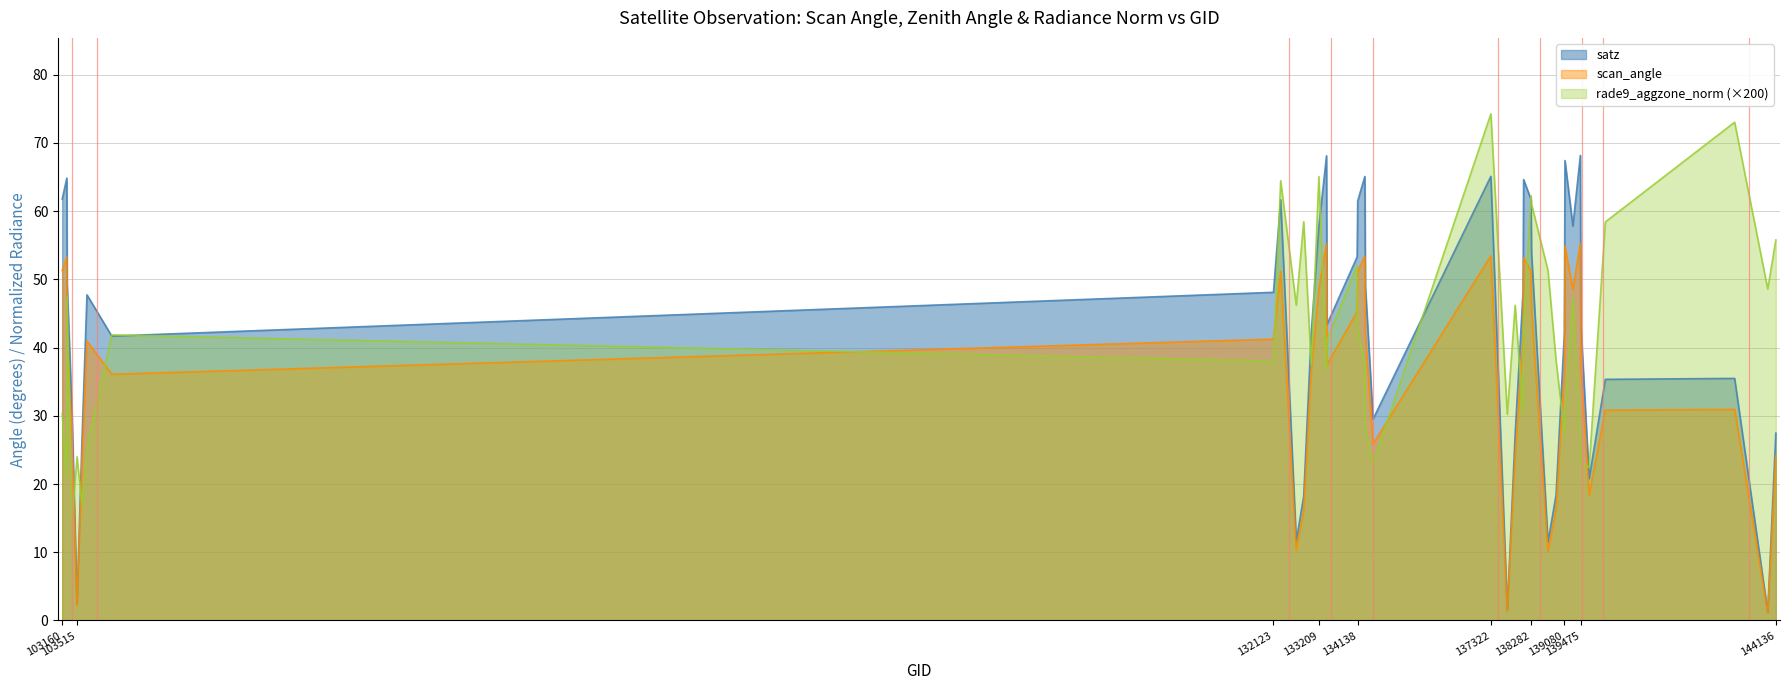

At which label does scan_angle reach its peak?

139462